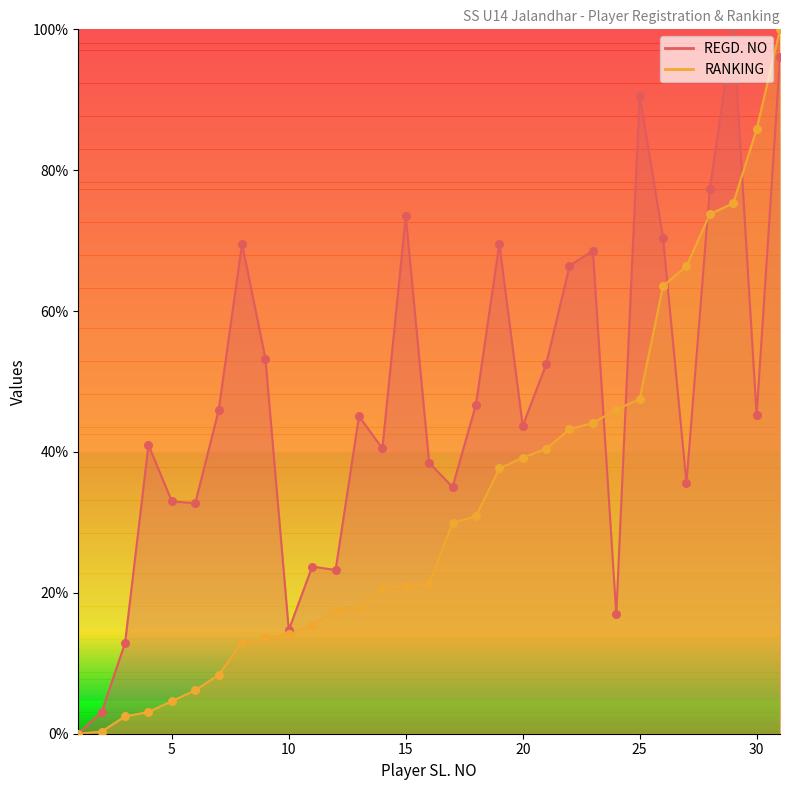

Which series has the largest Y range (max minus min)?

REGD. NO